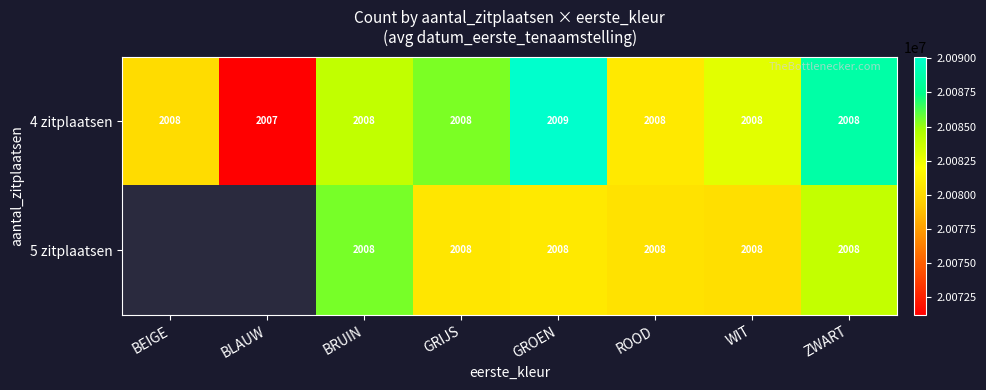

The 5 zitplaatsen series shows 6853617.0 at BRUIN. True or false?

False